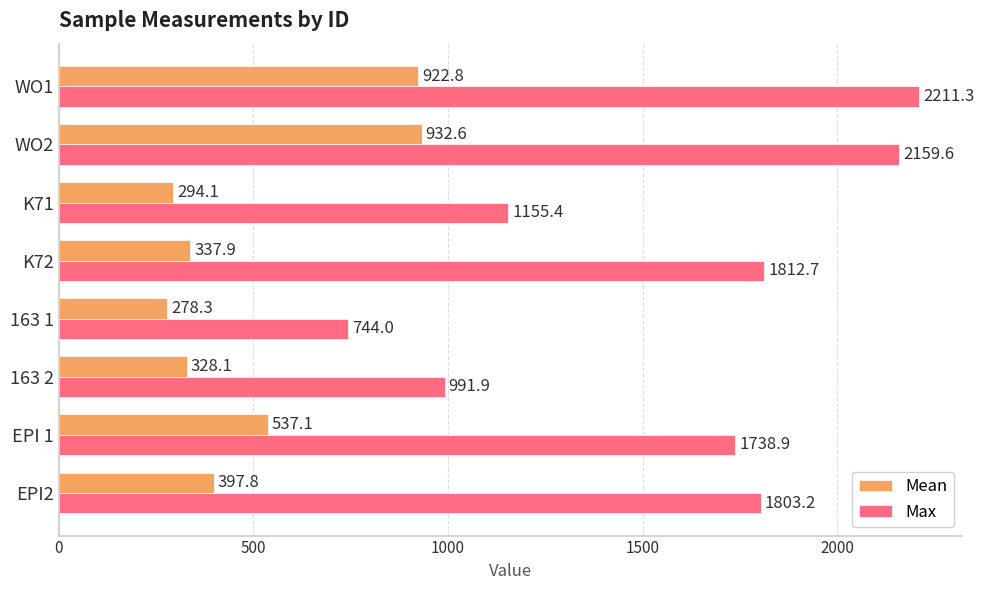

At which category does the chart reach its minimum across all series?

163 1